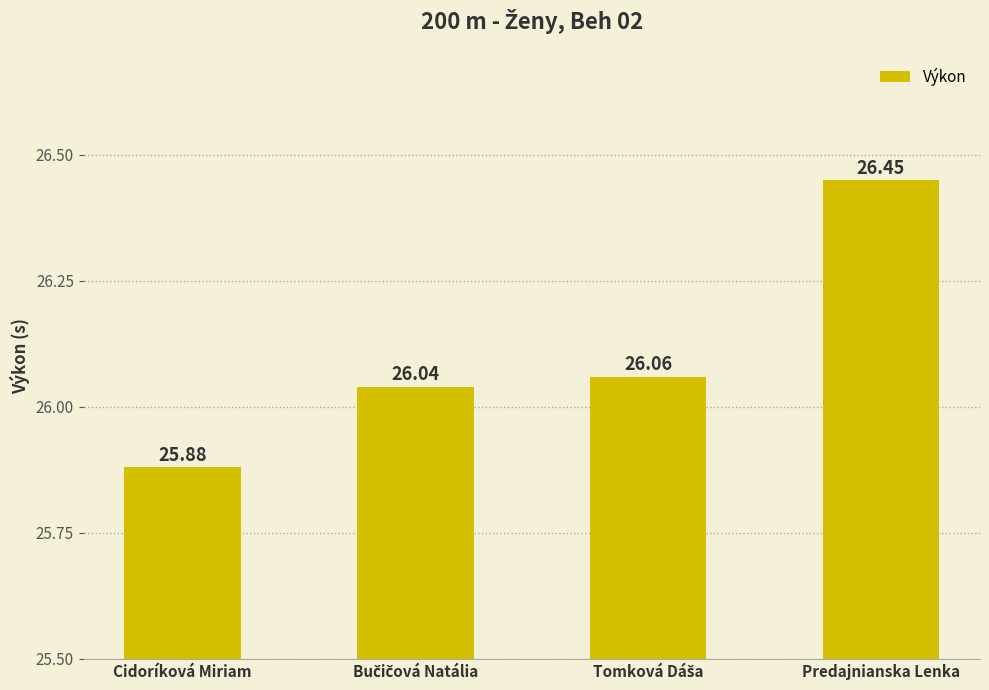

What is the difference between the maximum and second lowest values?

0.4